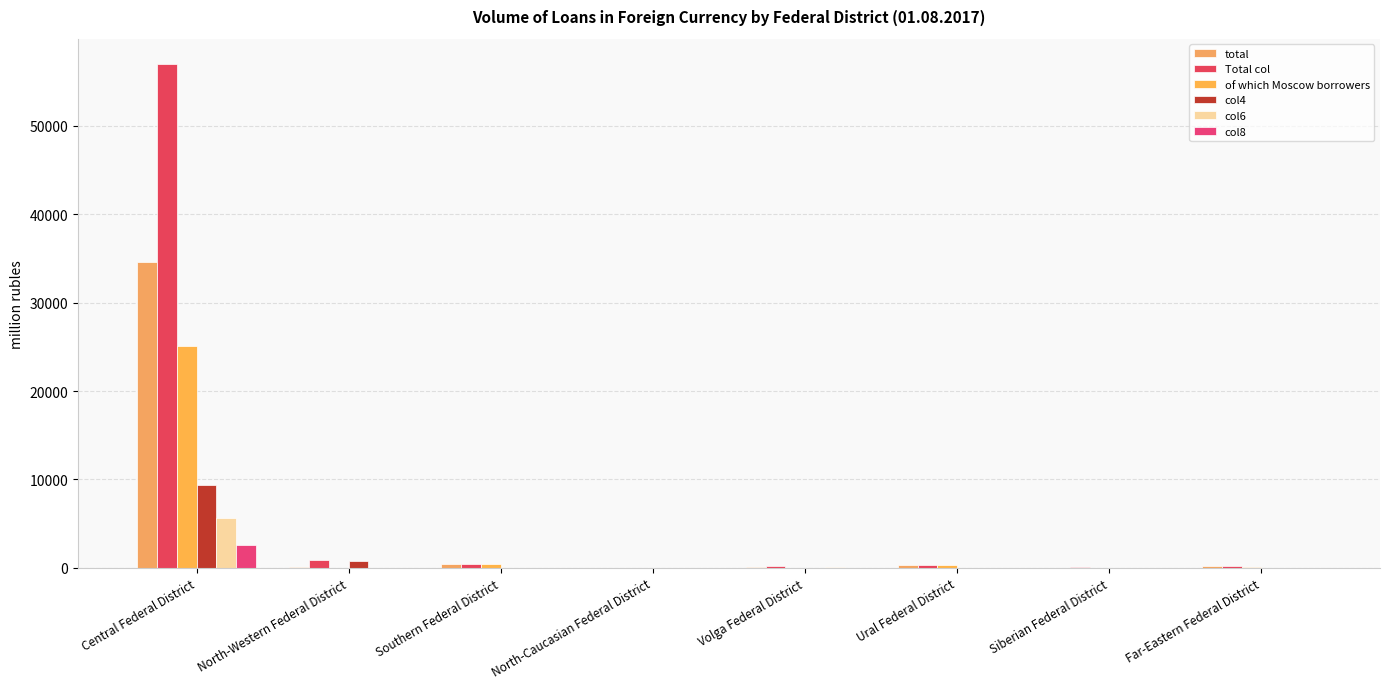

What is the difference between the second highest and second lowest values in the col4 series?

789